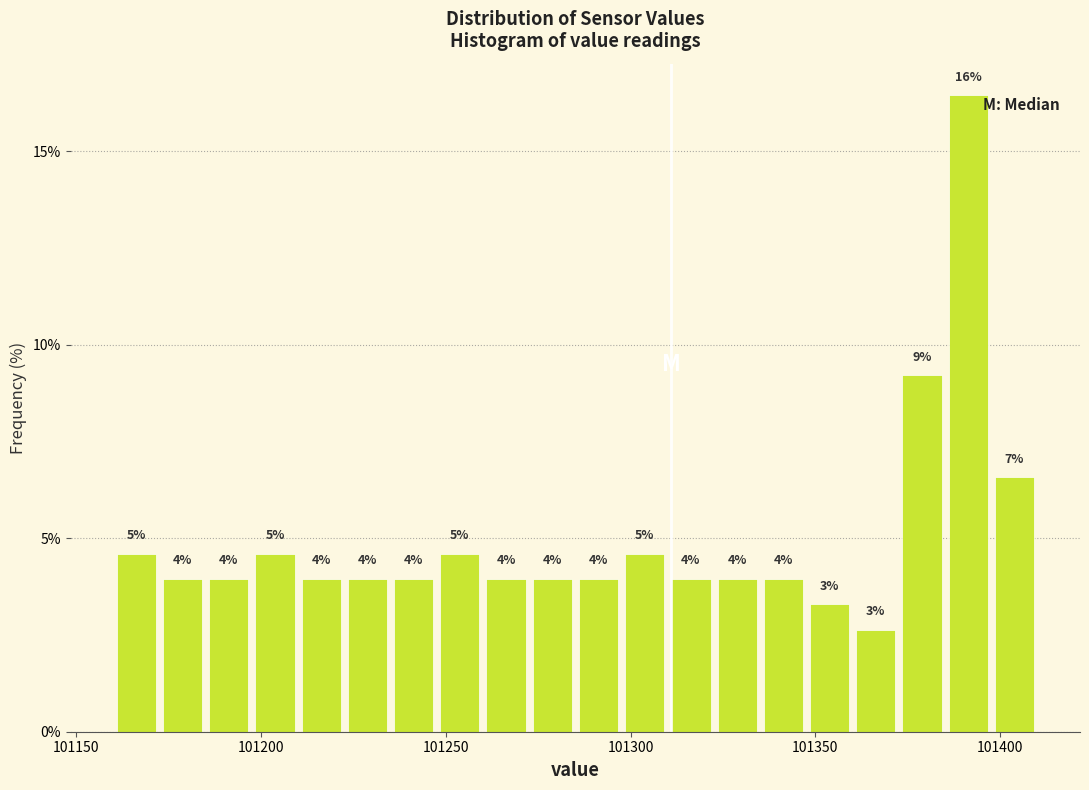

Read against the x-axis, roughly where is the centre of the tallest bar?

101390